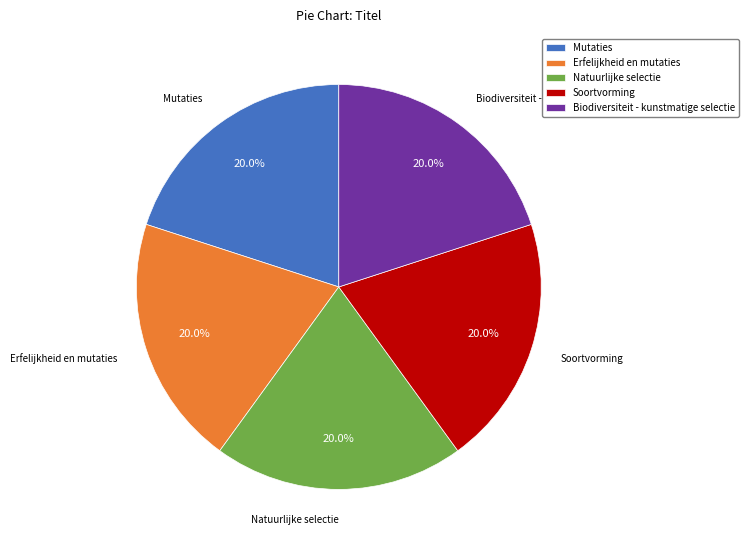

Approximately how many times larger is the value at Natuurlijke selectie compared to Biodiversiteit - kunstmatige selectie?

1.0